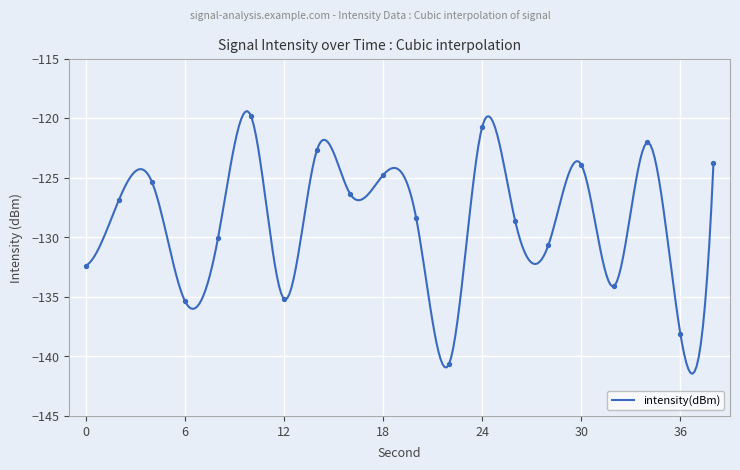

What is the change in value from 28 to 32?

-3.4